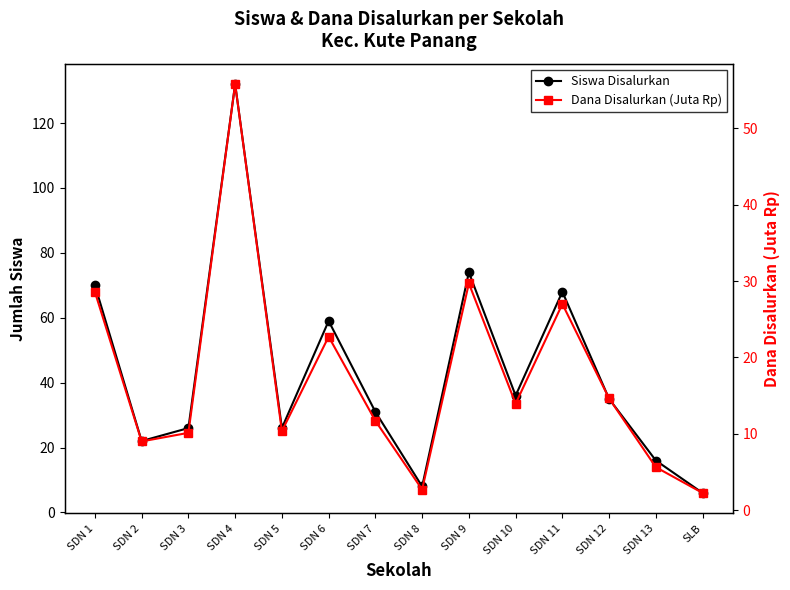

True or false: Siswa Disalurkan and Dana Disalurkan (Juta Rp) intersect in this chart.

False